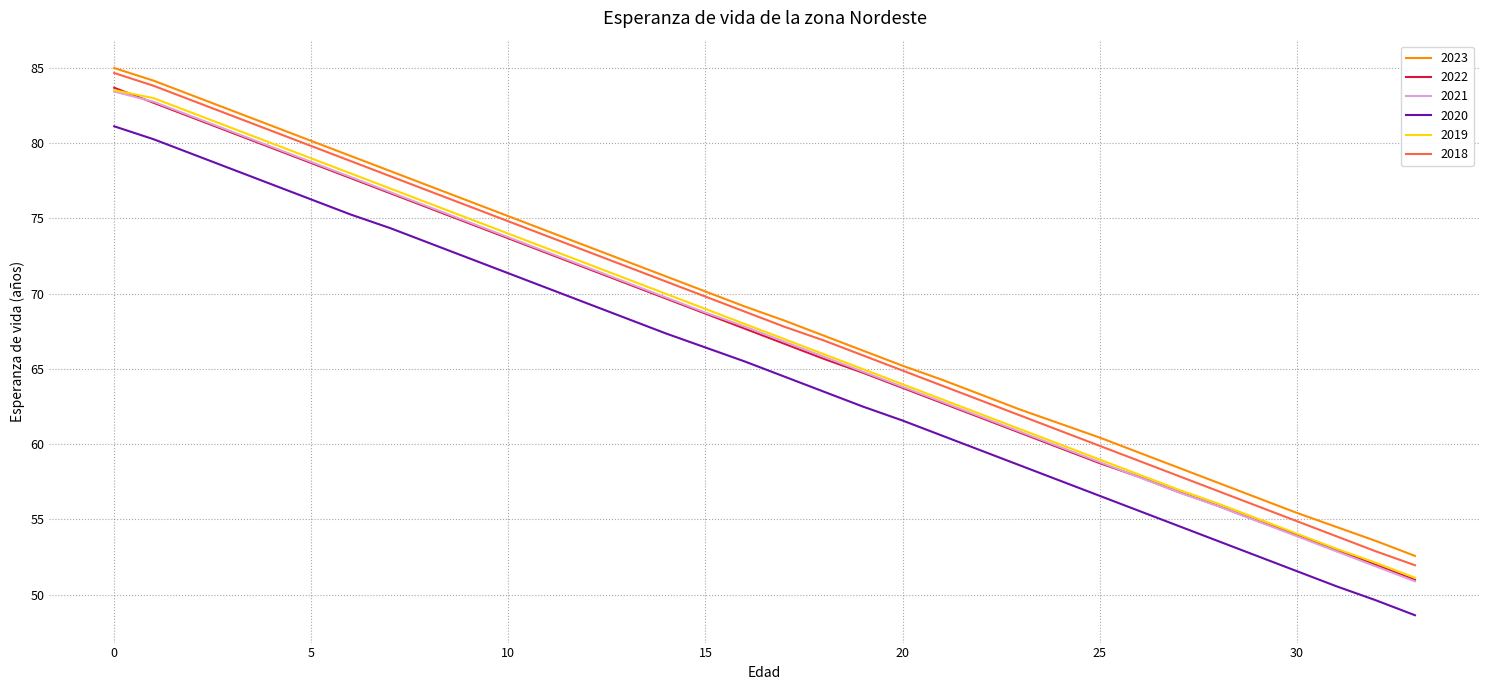

True or false: 2021 and 2020 cross at least once.

False